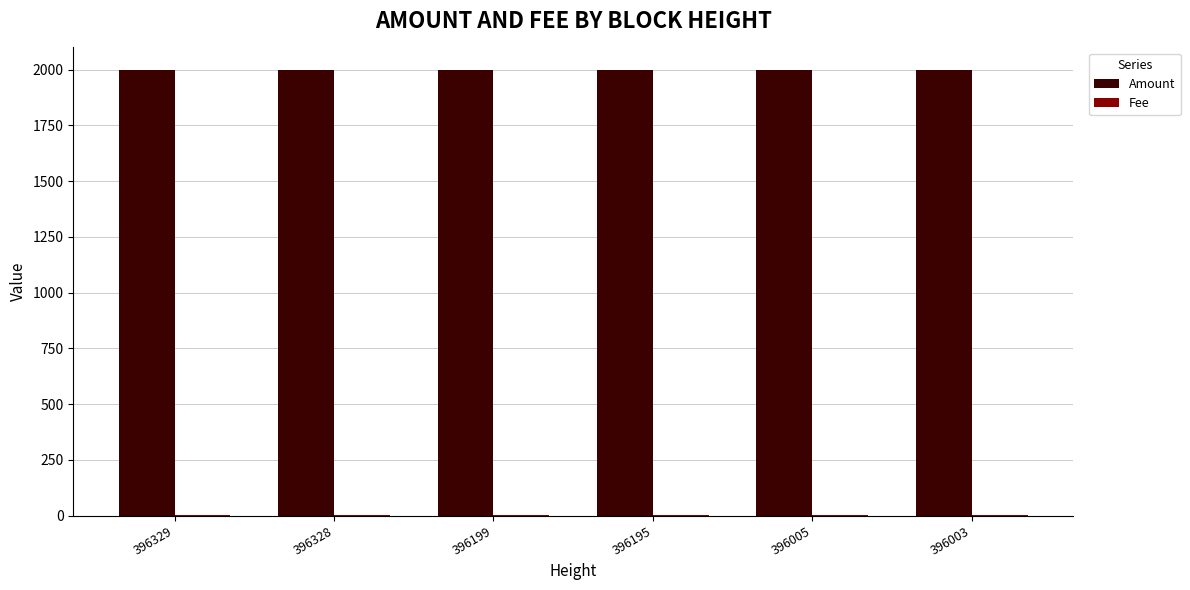

What is the maximum value shown in the chart?

2000